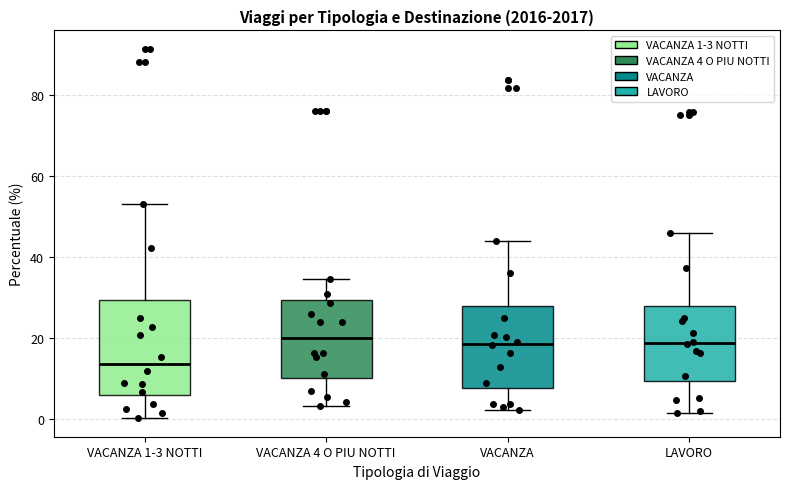

Reading left to right, transcribe this box plot: for each box, give where its median line is, the range the box spans, and where its two whiskers end, as read against the y-axis. The values are not printed on the chart, so give them approximately, as read against the axis.

VACANZA 1-3 NOTTI: median 14, box 6 to 30, whiskers 0 to 54
VACANZA 4 O PIU NOTTI: median 20, box 10 to 30, whiskers 4 to 34
VACANZA: median 18, box 8 to 28, whiskers 2 to 44
LAVORO: median 18, box 10 to 28, whiskers 2 to 46